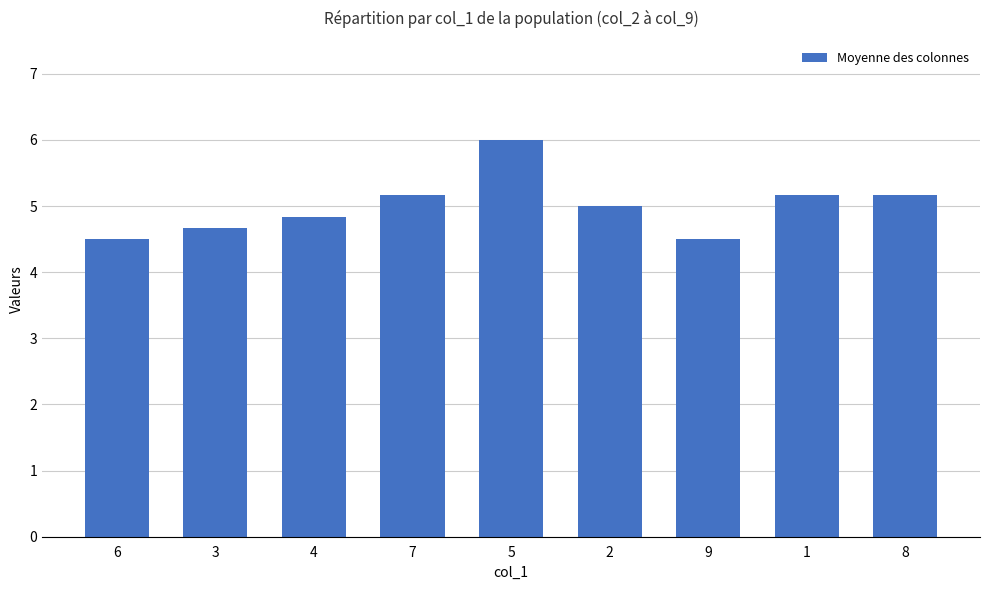

What is the change in value from 2 to 1?

+0.2